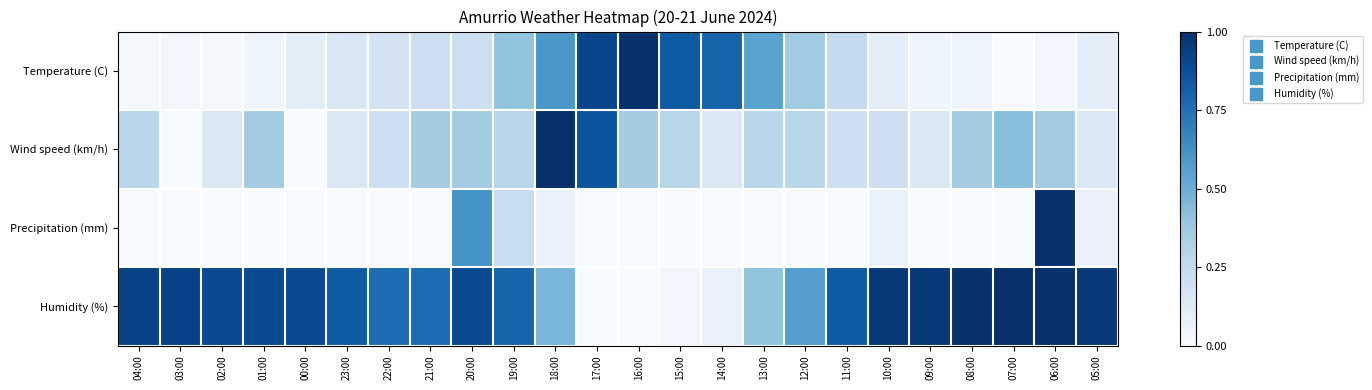

Reading left to right, transcribe all the data shown in this chart.

Temperature (C): 04:00=0.0	03:00=0.0	02:00=0.0	01:00=0.0	00:00=0.1	23:00=0.1	22:00=0.2	21:00=0.2	20:00=0.2	19:00=0.4	18:00=0.6	17:00=0.9	16:00=1.0	15:00=0.8	14:00=0.8	13:00=0.6	12:00=0.4	11:00=0.2	10:00=0.1	09:00=0.0	08:00=0.0	07:00=0.0	06:00=0.0	05:00=0.1
Wind speed (km/h): 04:00=0.3	03:00=0.0	02:00=0.1	01:00=0.4	00:00=0.0	23:00=0.1	22:00=0.2	21:00=0.4	20:00=0.4	19:00=0.3	18:00=1.0	17:00=0.9	16:00=0.4	15:00=0.3	14:00=0.1	13:00=0.3	12:00=0.3	11:00=0.2	10:00=0.2	09:00=0.1	08:00=0.4	07:00=0.4	06:00=0.4	05:00=0.1
Precipitation (mm): 04:00=0.0	03:00=0.0	02:00=0.0	01:00=0.0	00:00=0.0	23:00=0.0	22:00=0.0	21:00=0.0	20:00=0.6	19:00=0.2	18:00=0.1	17:00=0.0	16:00=0.0	15:00=0.0	14:00=0.0	13:00=0.0	12:00=0.0	11:00=0.0	10:00=0.1	09:00=0.0	08:00=0.0	07:00=0.0	06:00=1.0	05:00=0.1
Humidity (%): 04:00=0.9	03:00=0.9	02:00=0.9	01:00=0.9	00:00=0.9	23:00=0.8	22:00=0.8	21:00=0.8	20:00=0.9	19:00=0.8	18:00=0.5	17:00=0.0	16:00=0.0	15:00=0.0	14:00=0.1	13:00=0.4	12:00=0.6	11:00=0.8	10:00=1.0	09:00=1.0	08:00=1.0	07:00=1.0	06:00=1.0	05:00=1.0